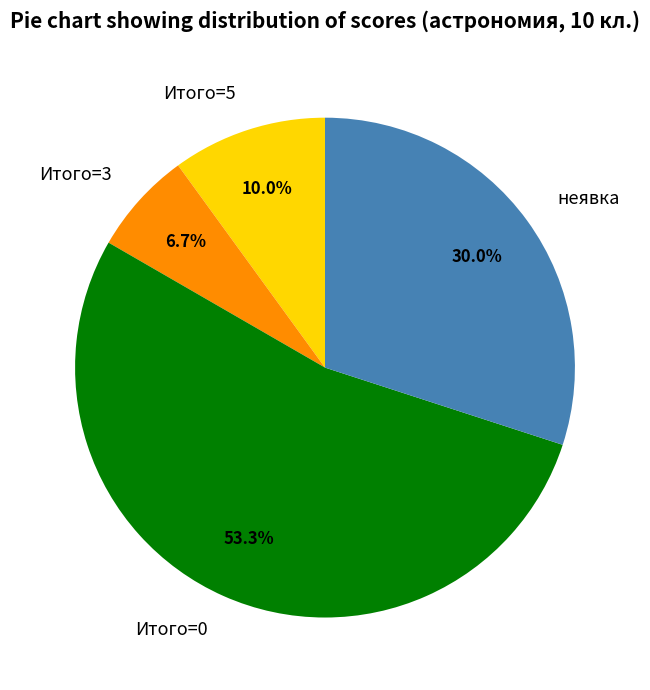

Which has a higher value, Итого=0 or Итого=3?

Итого=0